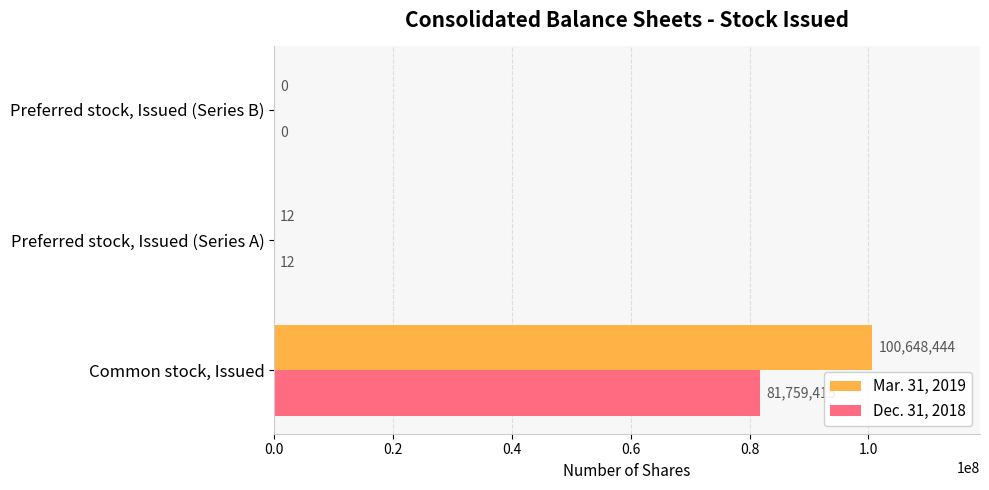

The value of Mar. 31, 2019 at Preferred stock, Issued (Series B) is 66386453. True or false?

False